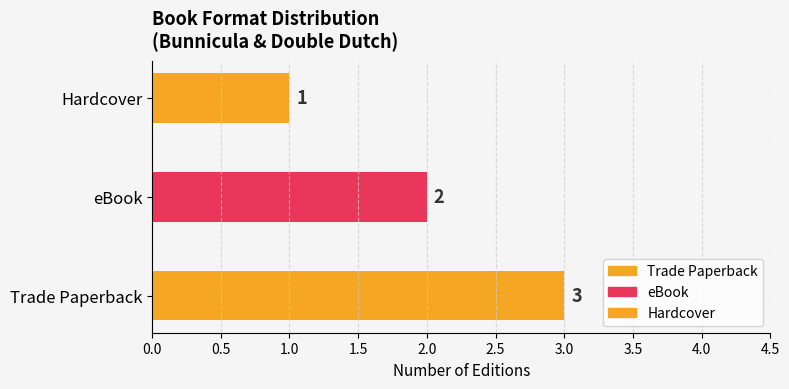

What is the greatest value displayed?

3